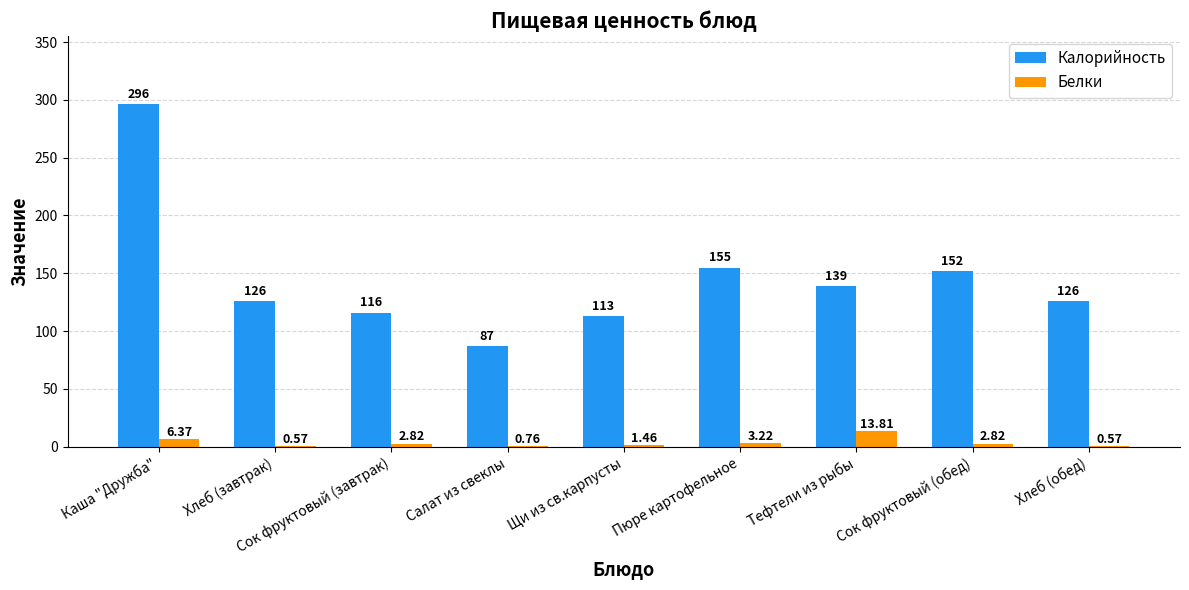

At which category is the sum across all series the highest?

Каша "Дружба"